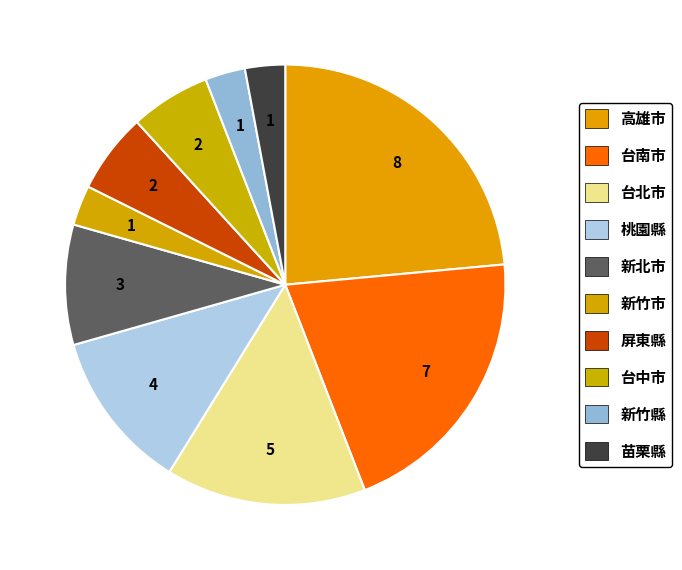

How many segments does this pie chart have?

10